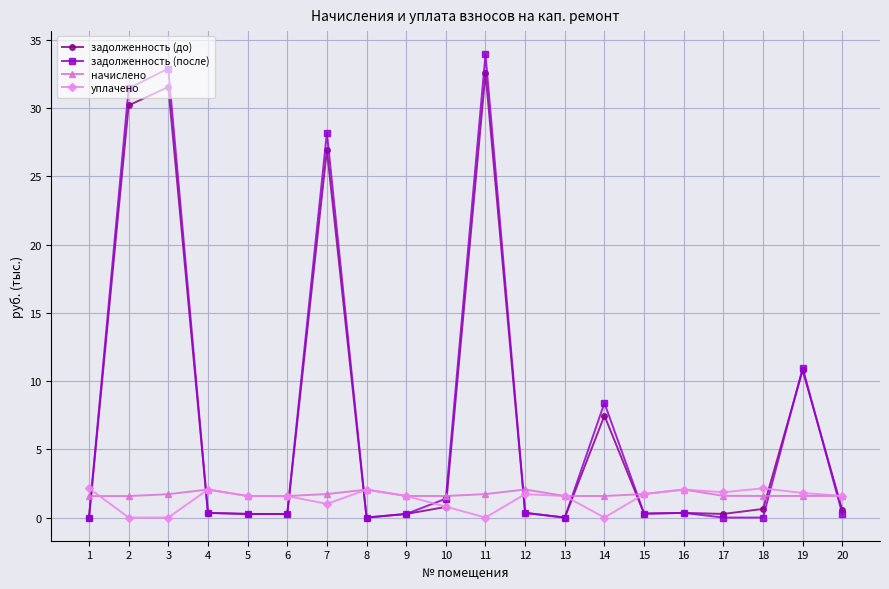

What is the value of the задолженность (после) point at the 10th from the left?

1.4